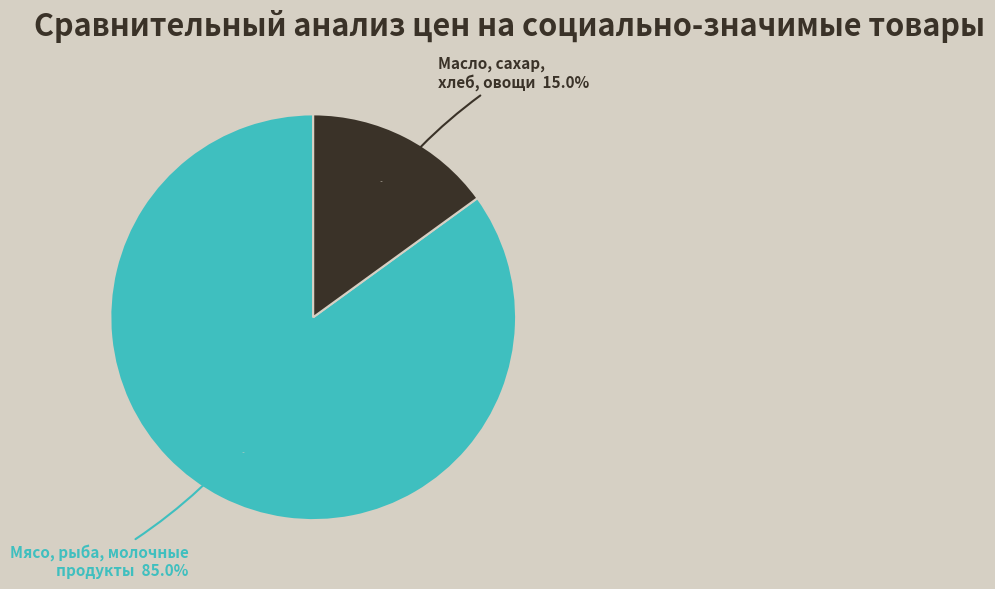

Does Свинина (кроме бескостного мяса), кг represent more than half of the total?

No